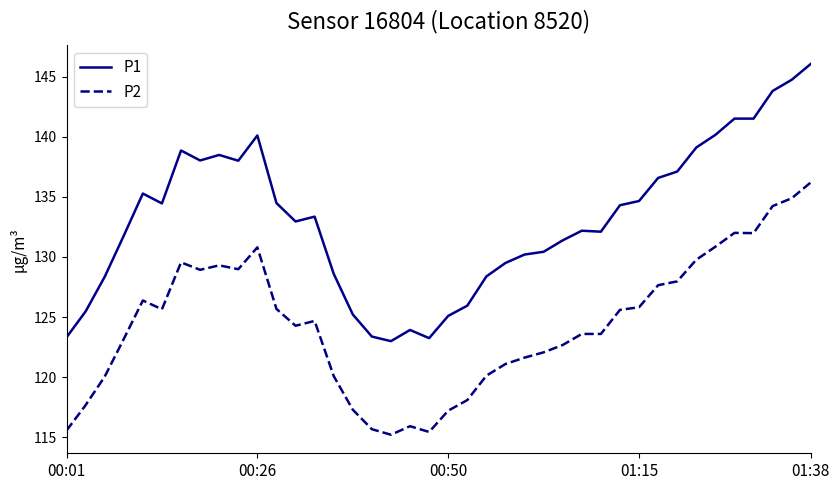

Rank the series by their maximum value, from lowest to highest.

P2, P1